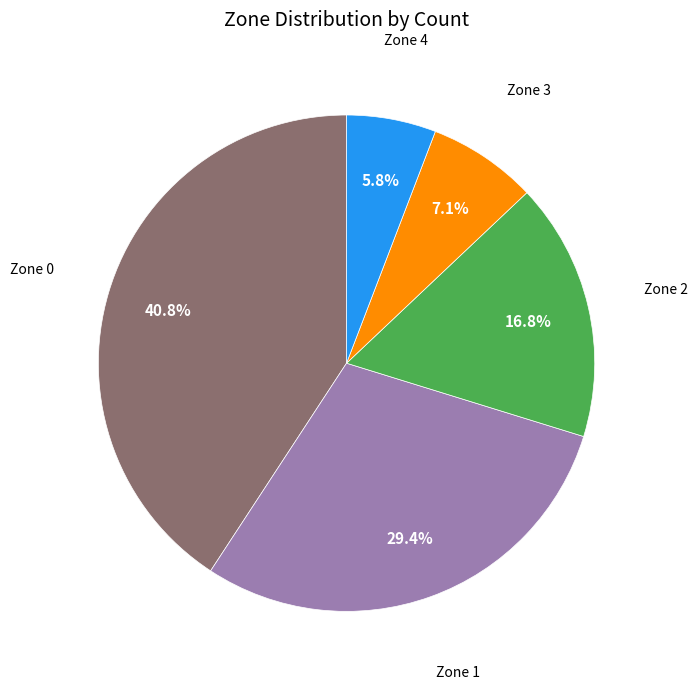

Is there a majority slice in this chart?

No